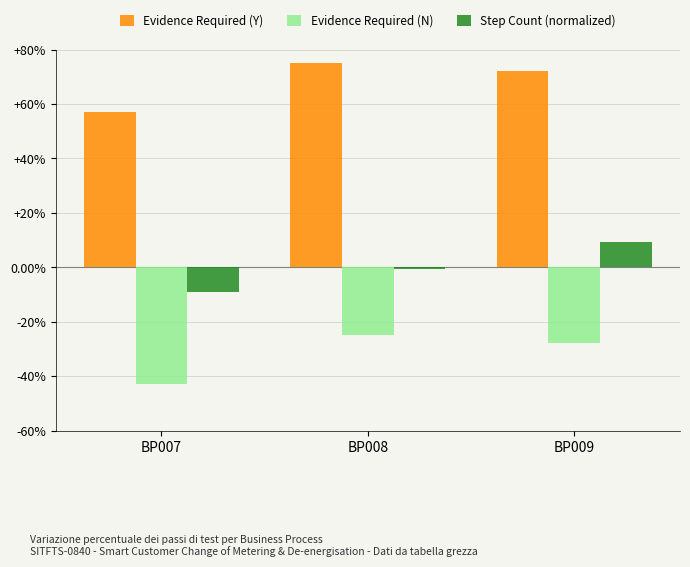

What is the difference between the maximum and second lowest values in the Evidence Required (Y) series?

2.8